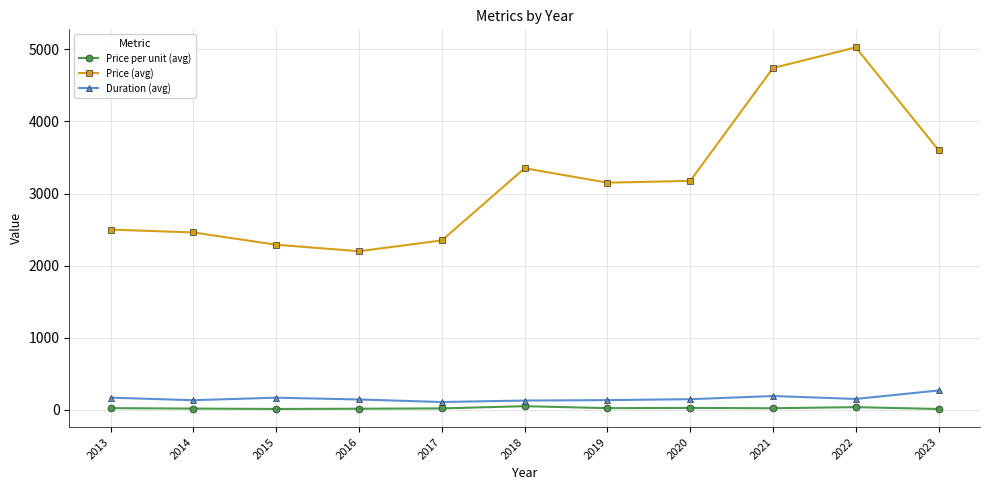

True or false: Price per unit (avg) has more than 0 interior local peaks.

True